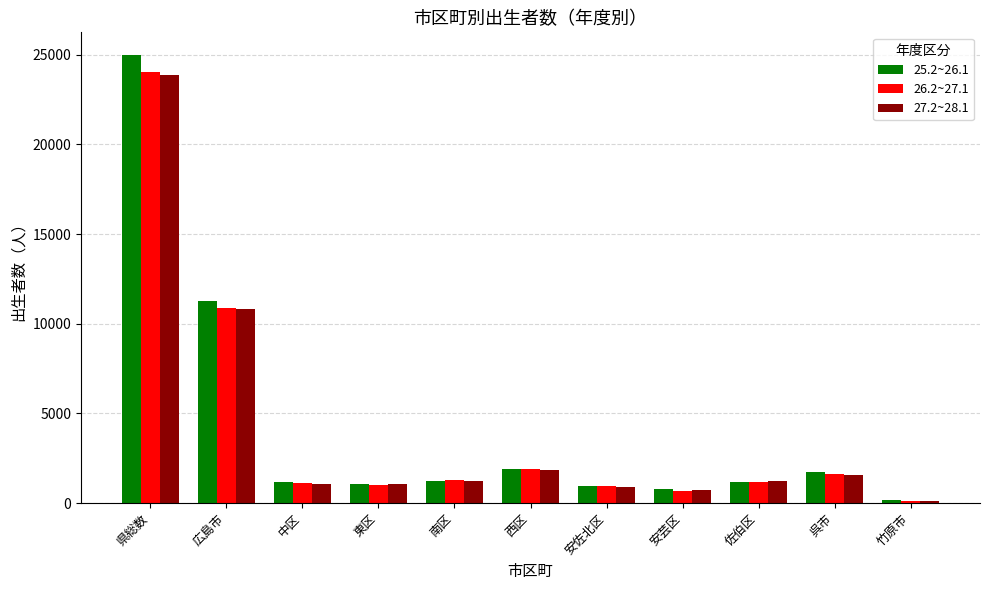

Which series has the largest range (max minus min)?

25.2~26.1